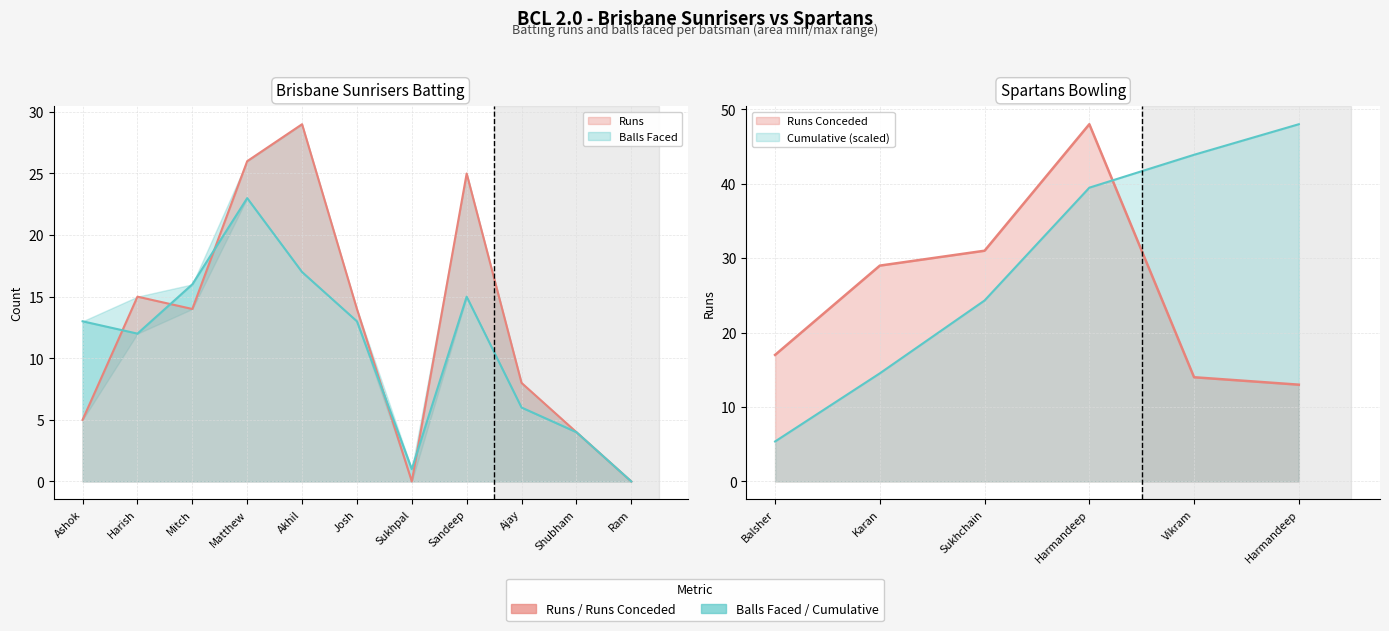

Which series has the largest range (max minus min)?

Brisbane Sunrisers Runs